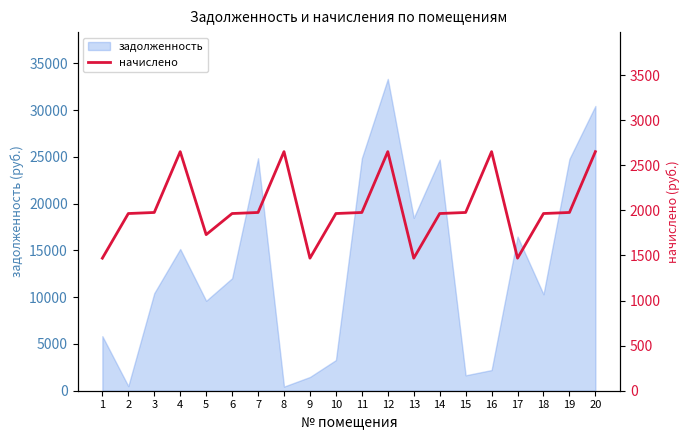

What is the difference between the maximum and minimum values?

1181.7